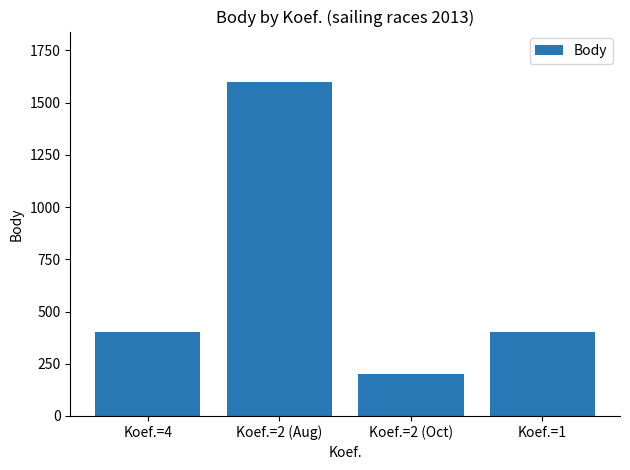

Count the number of data series in this chart.

1